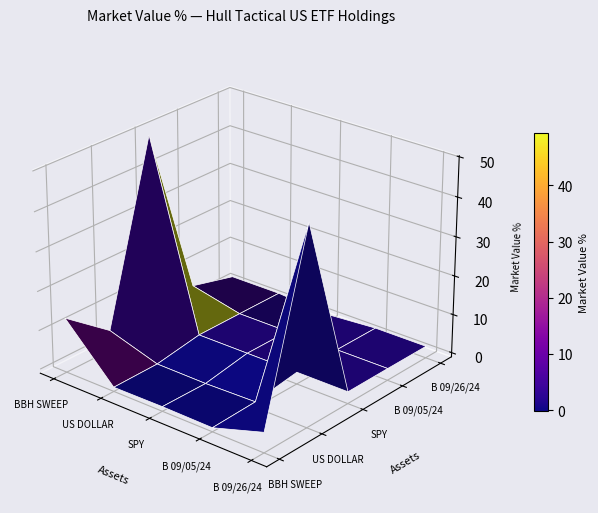

Rank the series by their maximum value, from lowest to highest.

B 09/26/24, B 09/05/24, BBH SWEEP VEHICLE, US DOLLAR BROKER, SPDR S&P 500 ETF